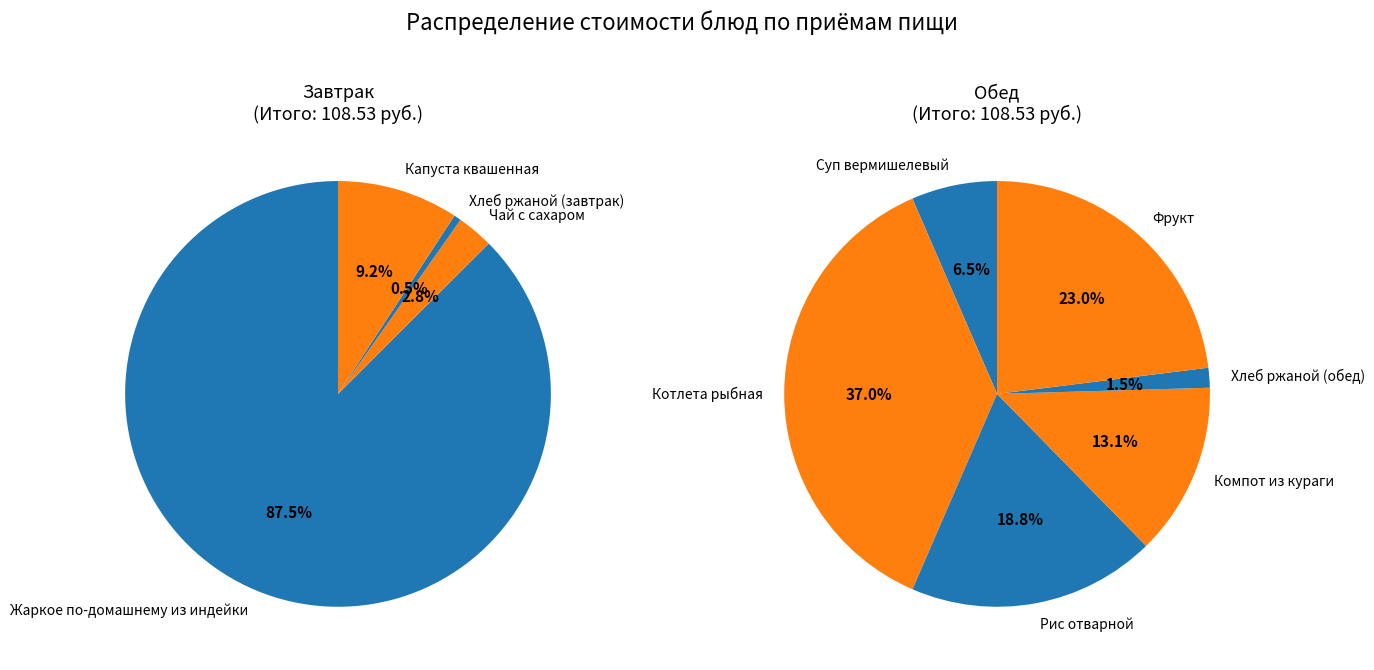

How many segments does this pie chart have?

10